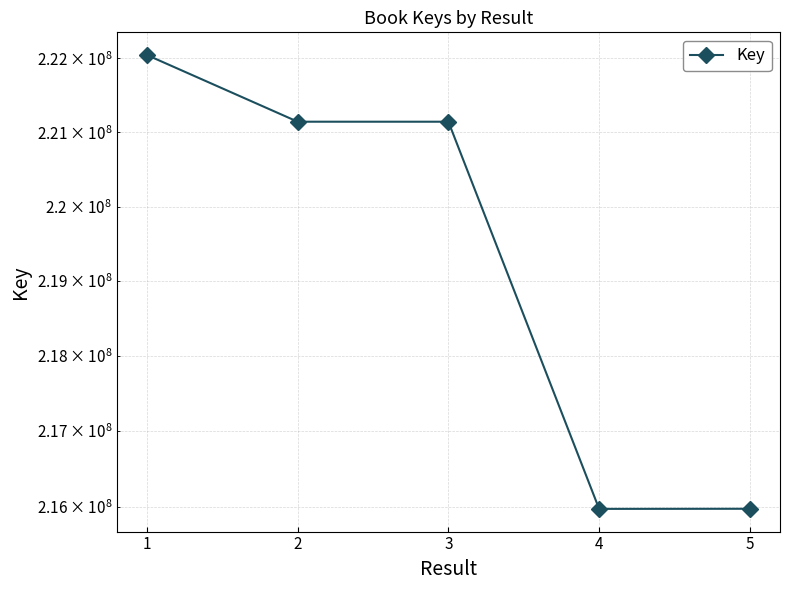

How many categories are shown in the chart?

5